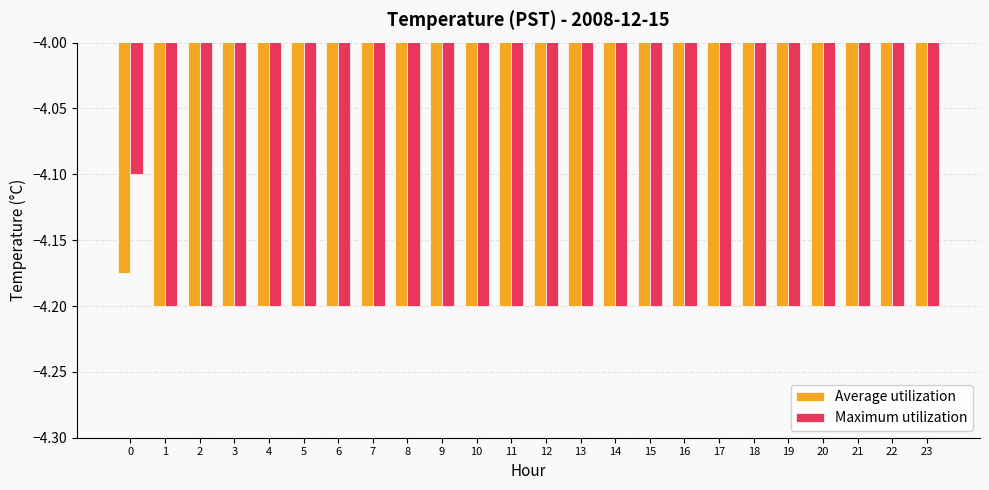

What is the sum of the Average utilization values at 22 and 4?

-8.4